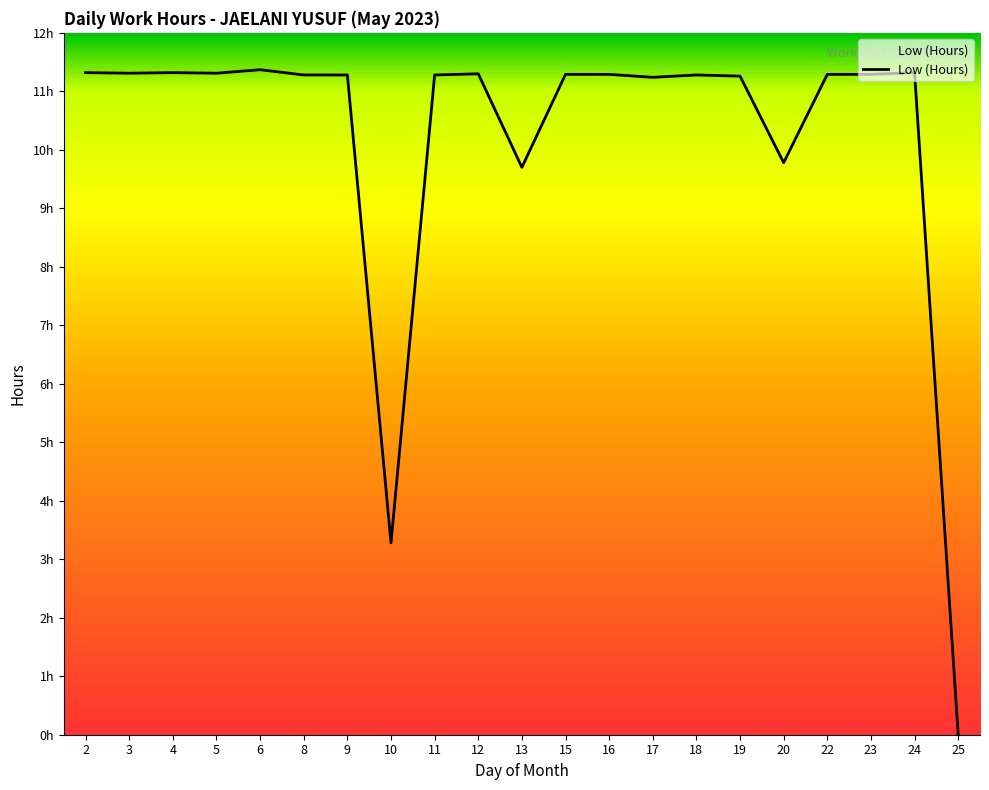

What is the value of the 2nd point from the left?

11.3